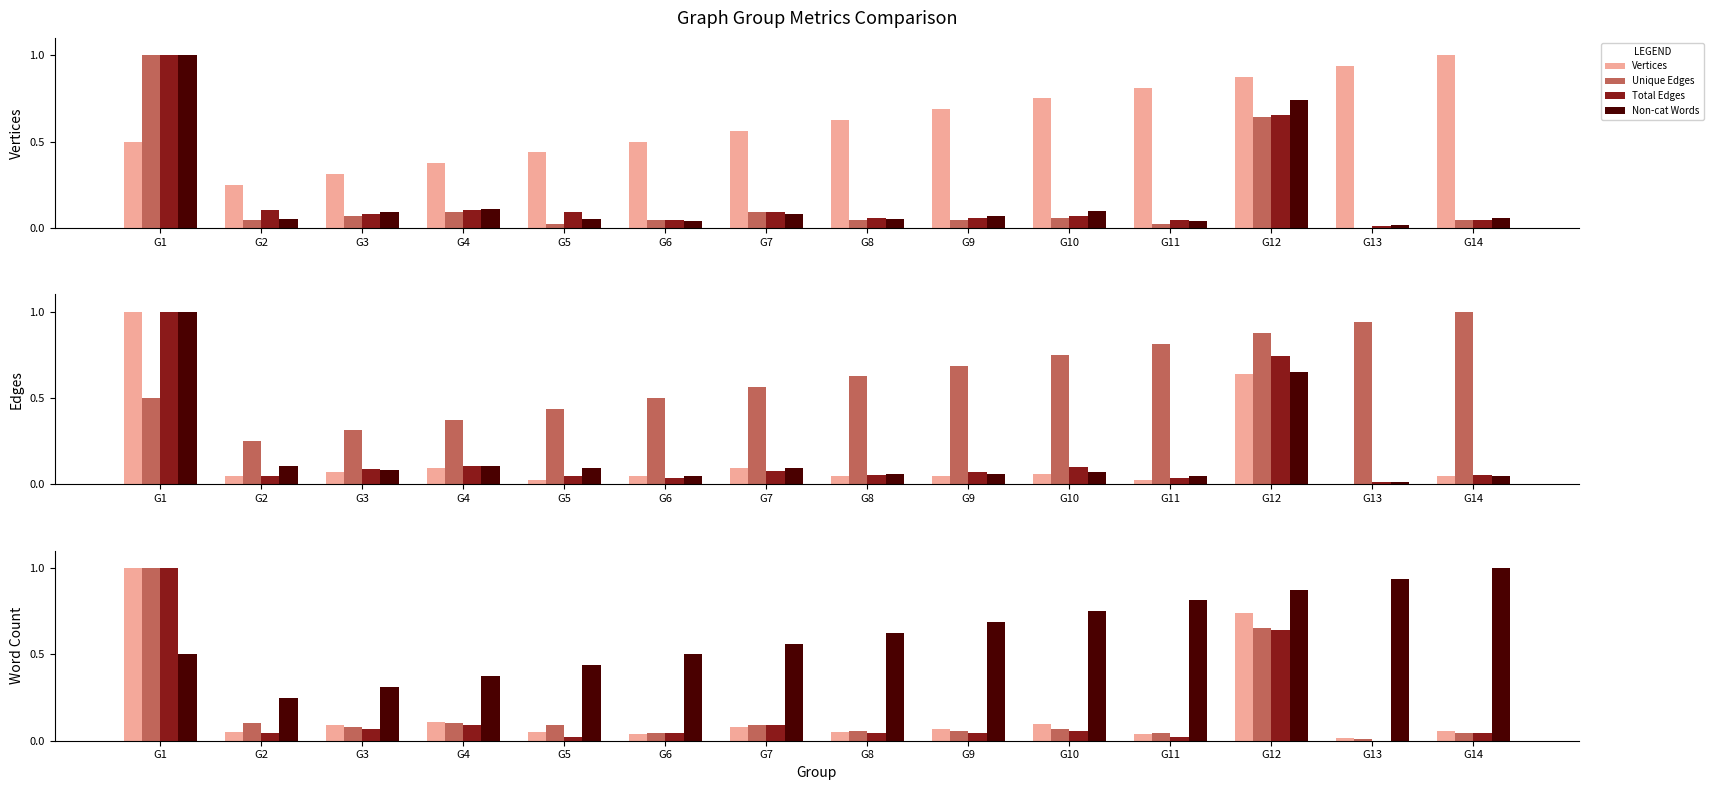

At how many categories does at least one series exceed 0?

14